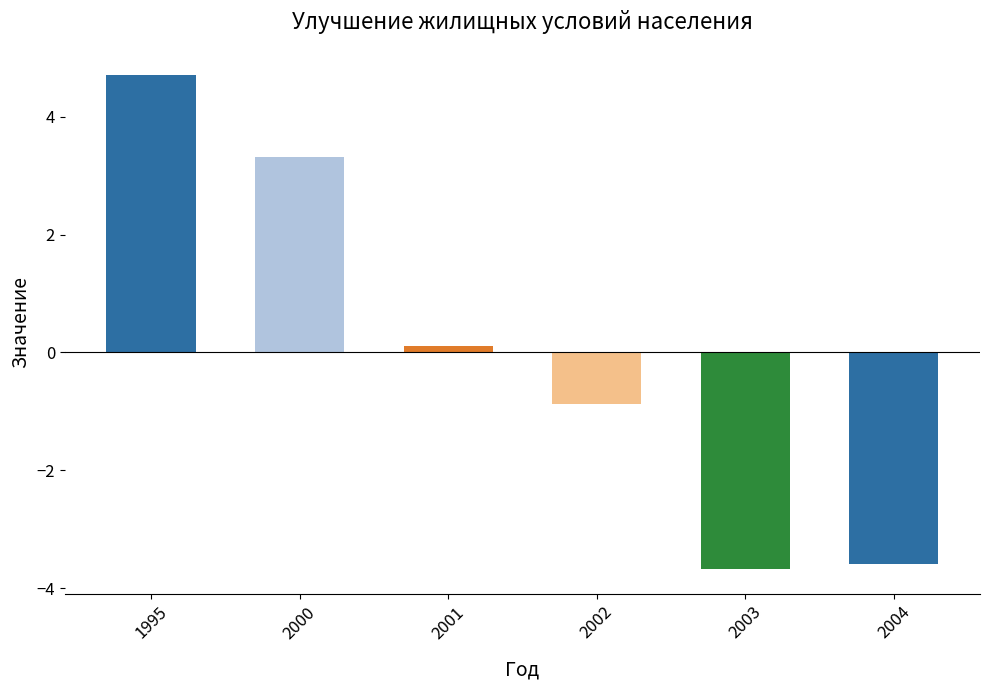

Reading right to left, transcribe all the data shown in this chart.

-3.6	-3.7	-0.9	0.1	3.3	4.7